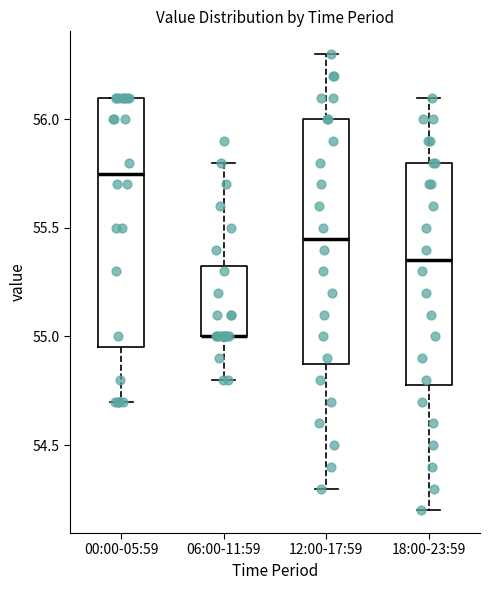

Reading left to right, read every box against the y-axis: the position of its median line, the range the box covers, and the ends of its whiskers. The values are not printed on the chart, so give them approximately, as read against the axis.

00:00-05:59: median 55.75, box 54.95 to 56.10, whiskers 54.70 to 56.10
06:00-11:59: median 55.00 (drawn on the box's lower edge), box 55.00 to 55.35, whiskers 54.80 to 55.80
12:00-17:59: median 55.45, box 54.90 to 56.00, whiskers 54.30 to 56.30
18:00-23:59: median 55.35, box 54.80 to 55.80, whiskers 54.20 to 56.10